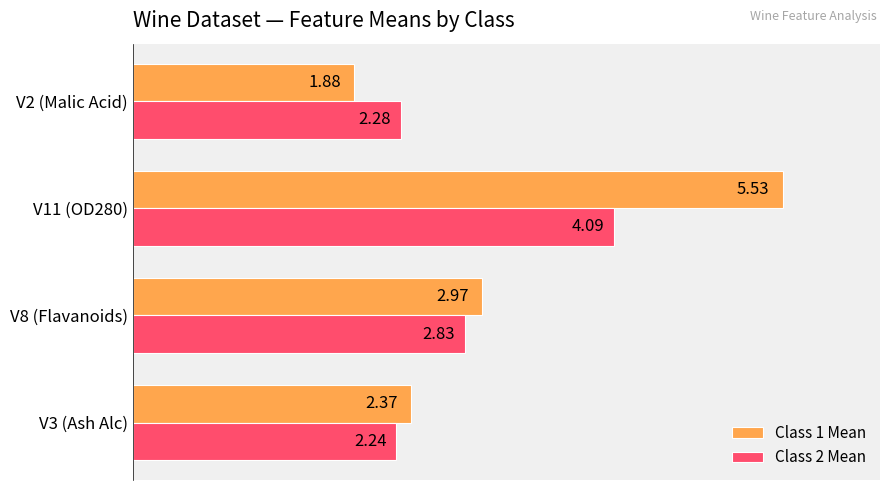

What is the sum of the Class 2 Mean values at V3 (Ash Alc) and V11 (OD280)?

6.3